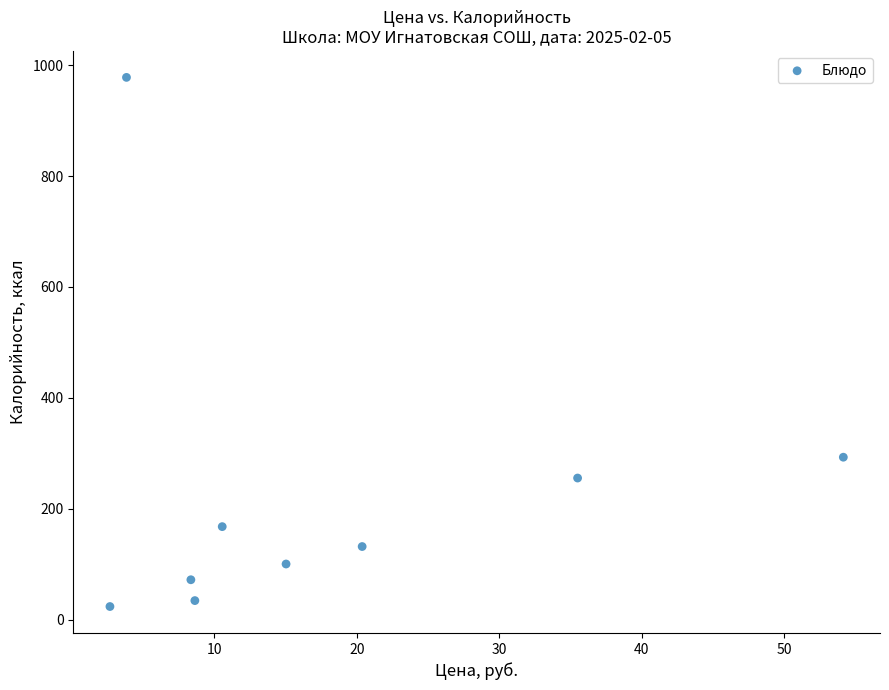

What Y value in the scatter plot is closest to 500?

293.0